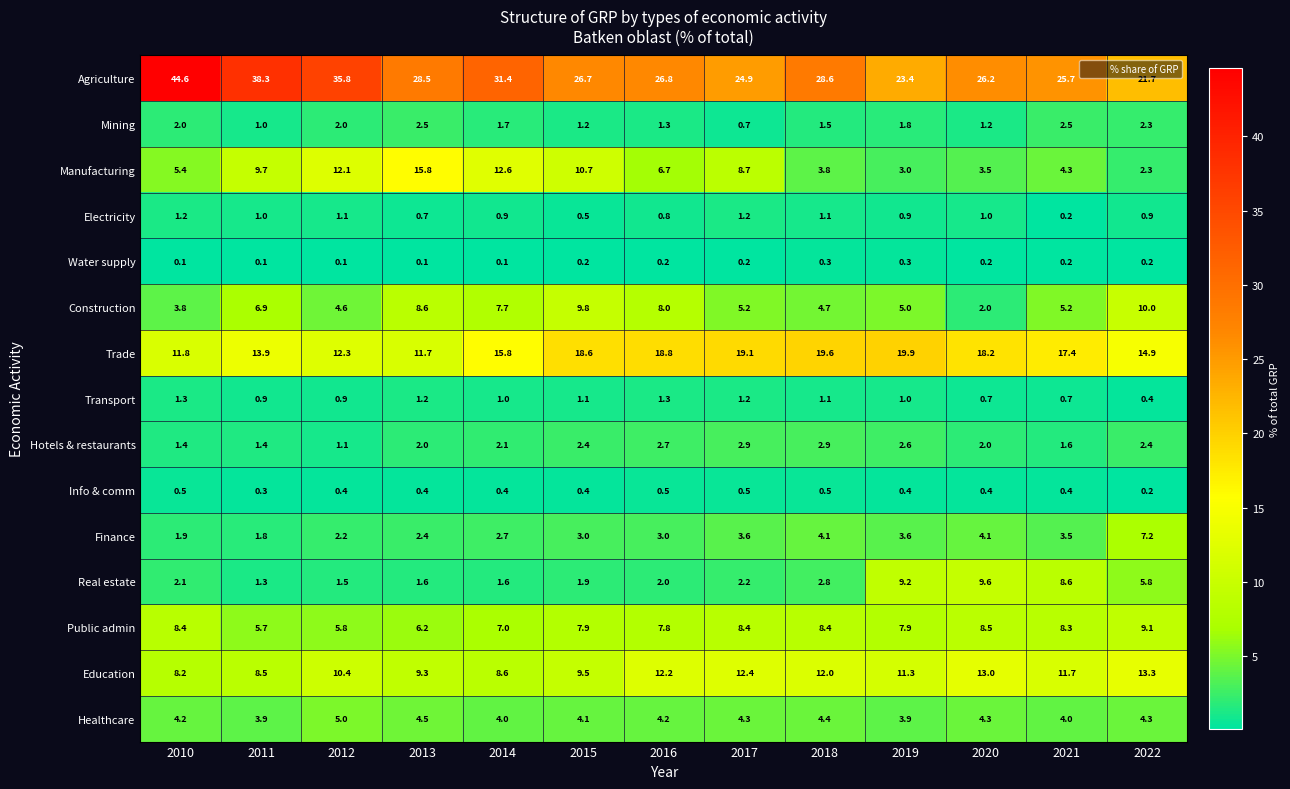

Which series has the largest range (max minus min)?

Agriculture